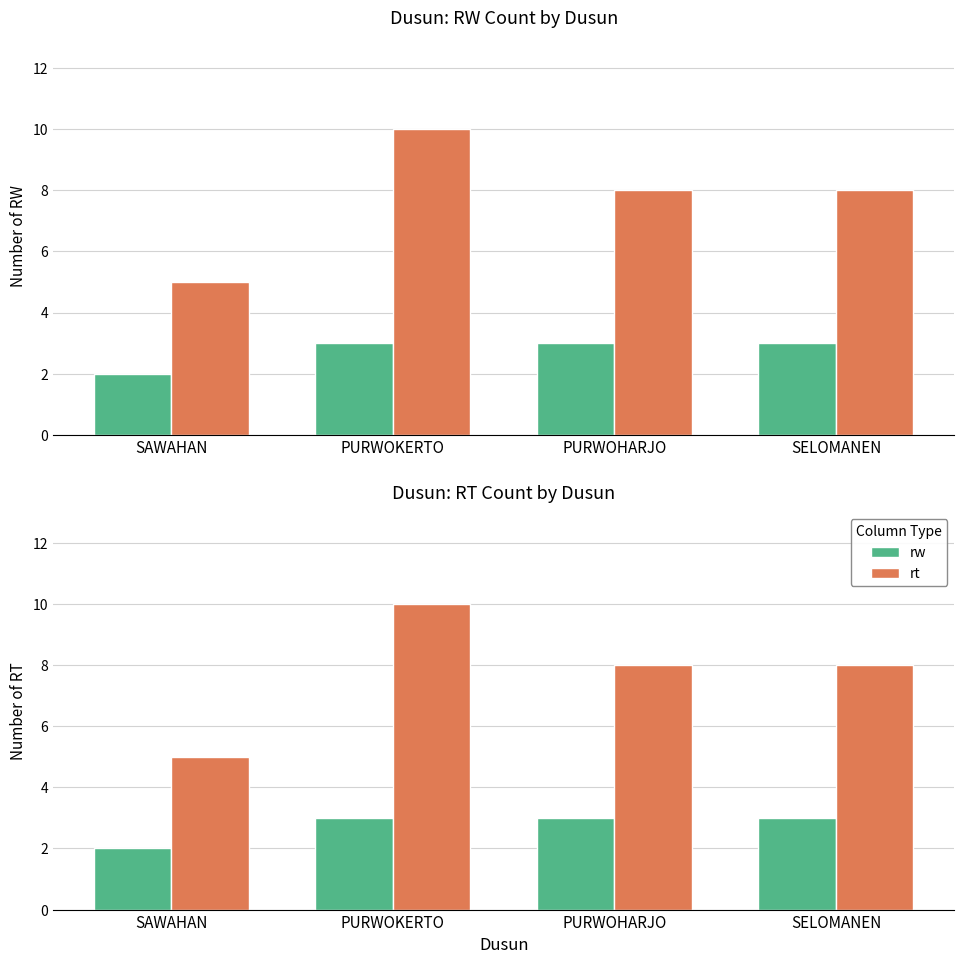

What is the minimum value for rt?

5